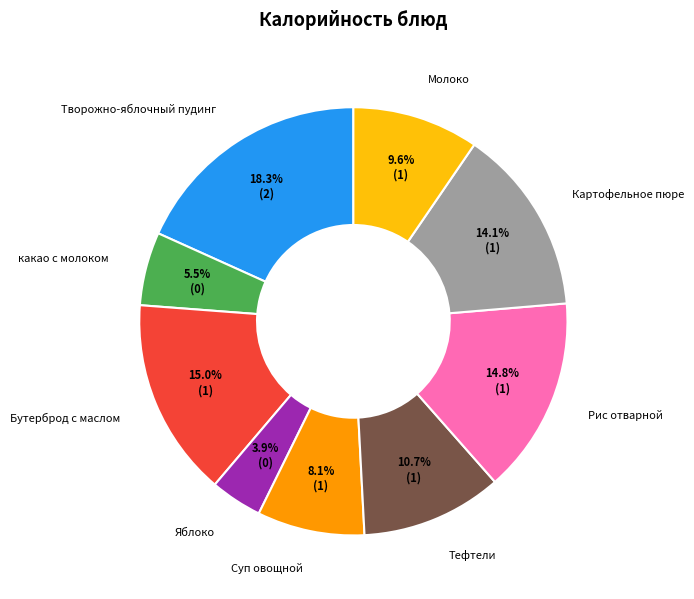

Which has a higher value, Рис отварной or Молоко?

Рис отварной